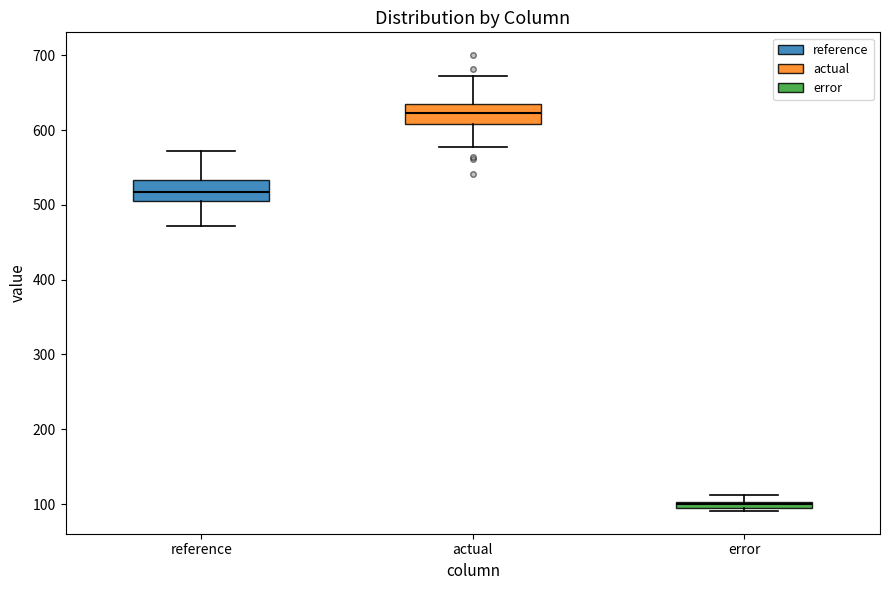

Which box's median line is the highest?

actual